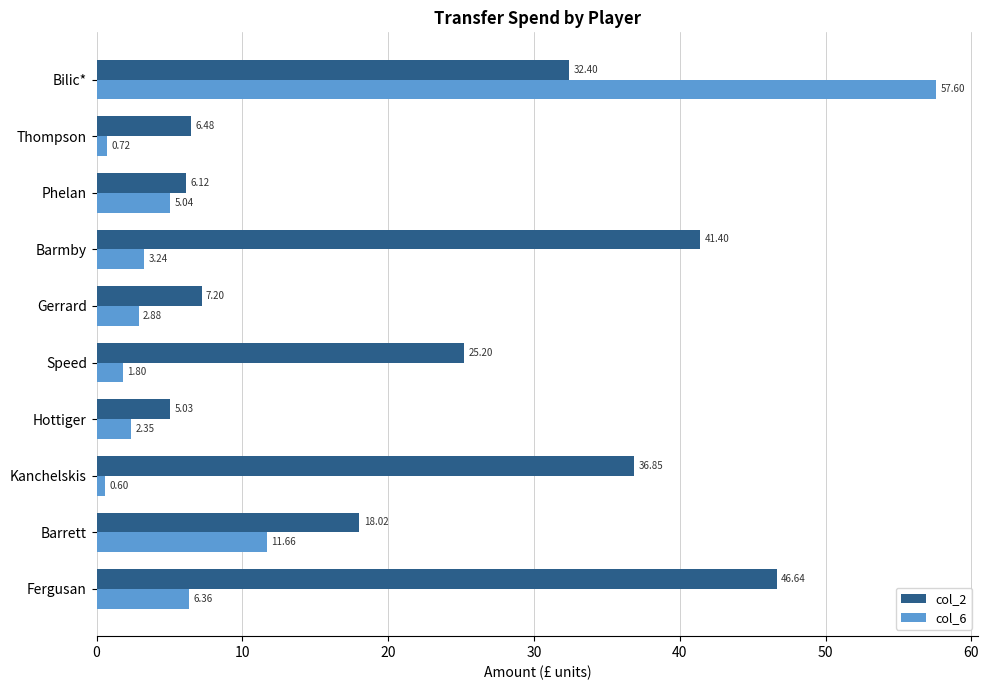

Which label corresponds to the smallest value in the chart?

Kanchelskis